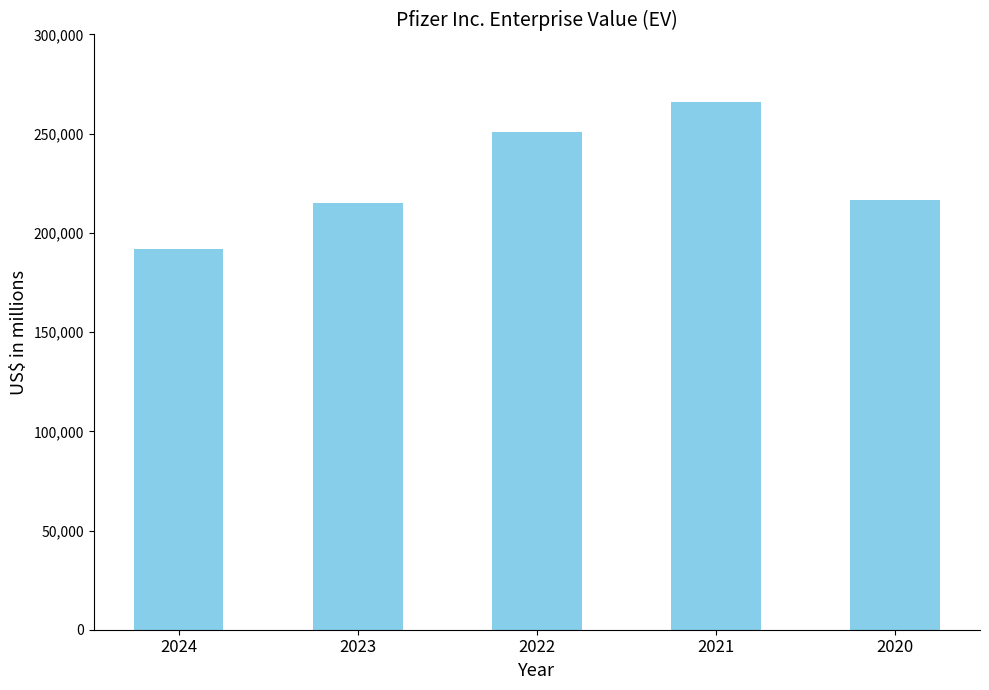

Does the chart contain any negative values?

No